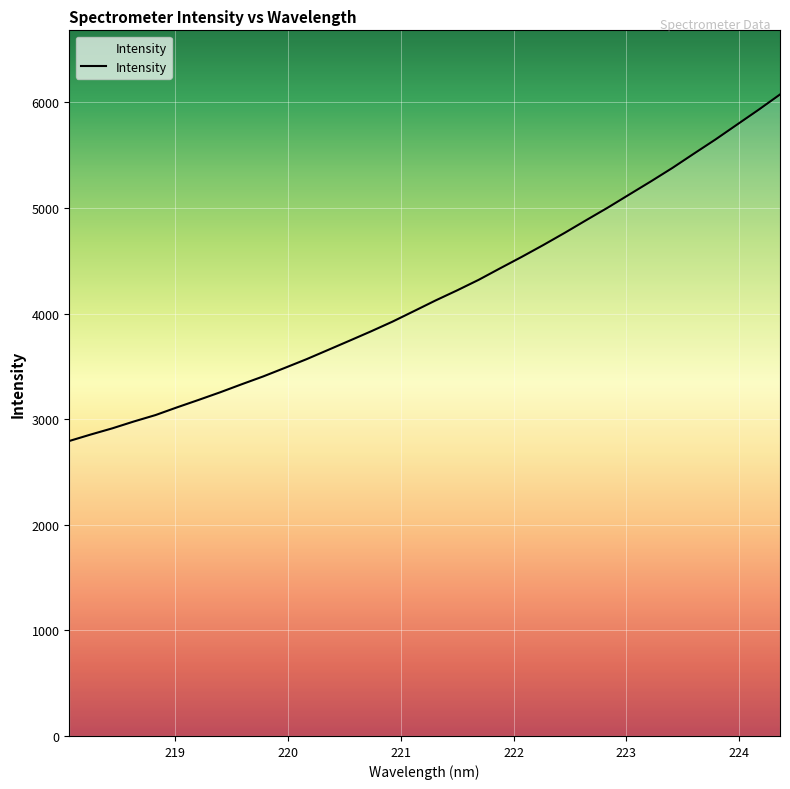

What is the difference between the maximum and minimum values?

3281.2